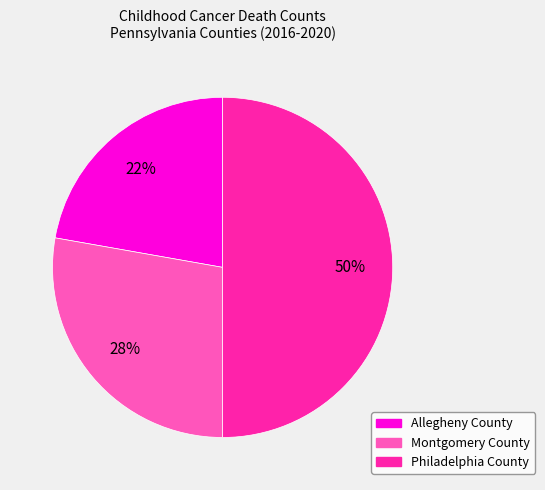

Which slice is the smallest?

Allegheny County